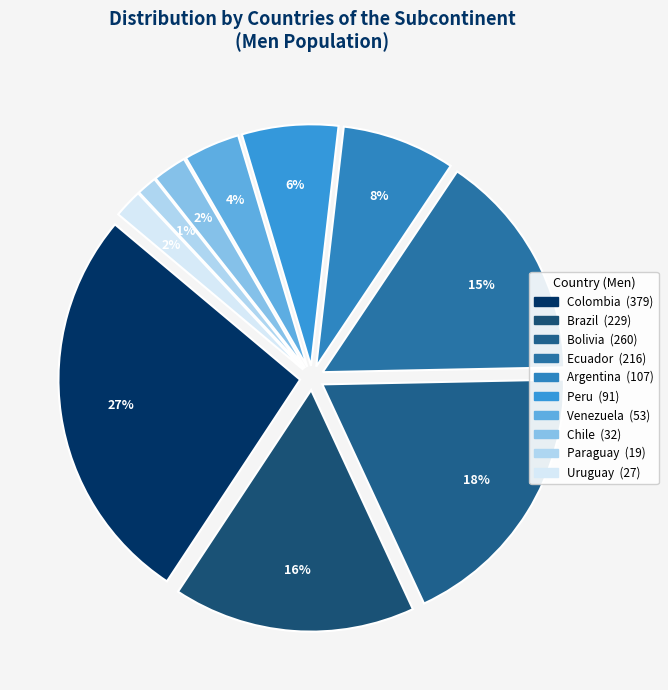

To the nearest percent, what is the average slice percentage?

10%